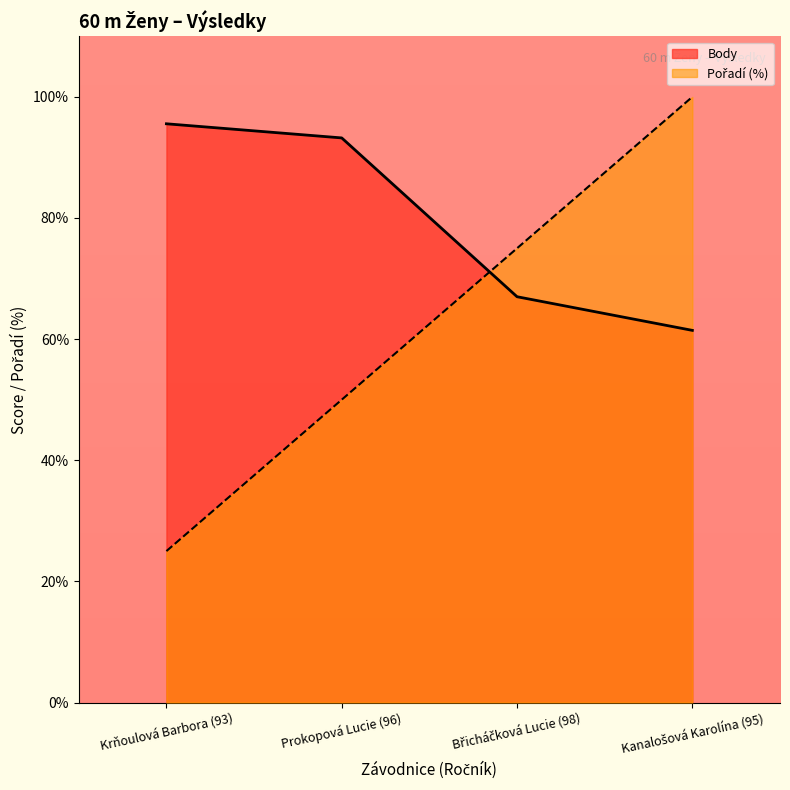

Where do Pořadí and Výkon first cross each other?

Prokopová Lucie (96) and Břicháčková Lucie (98)